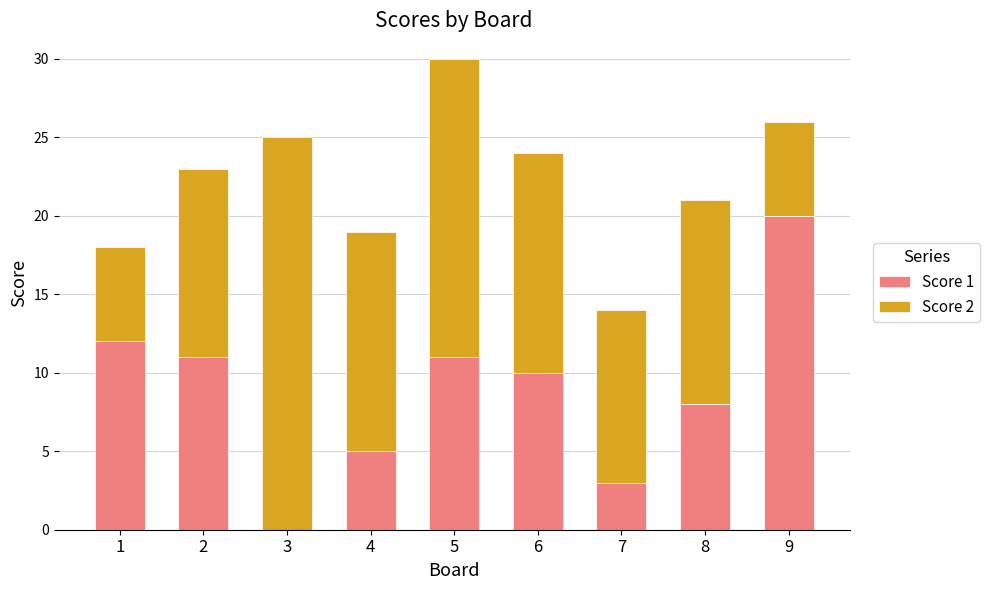

Is it true that Score 1 equals 7 at 1?

False